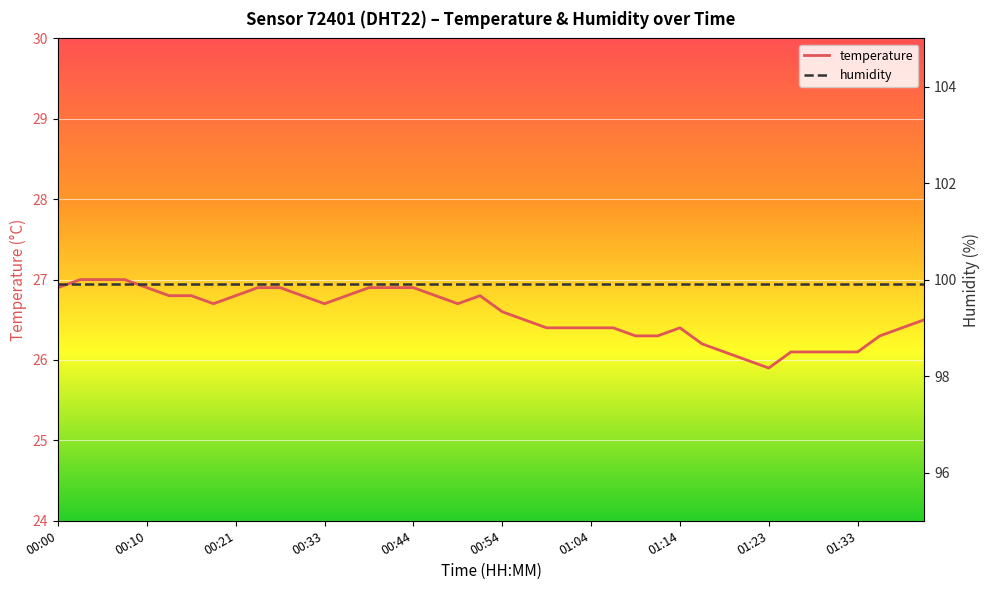

Rank the series by their average value, from lowest to highest.

temperature, humidity